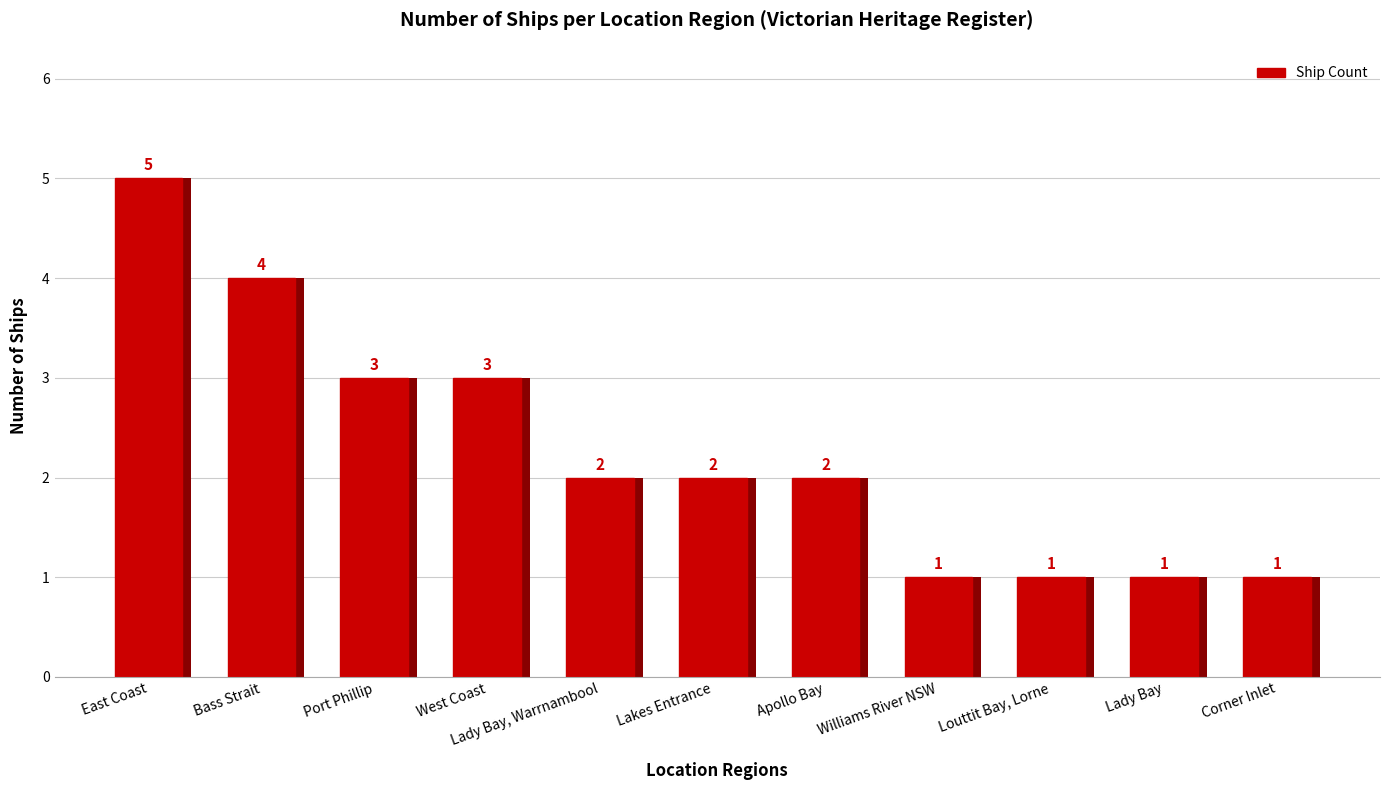

Count the values in the range 1 to 3.

9